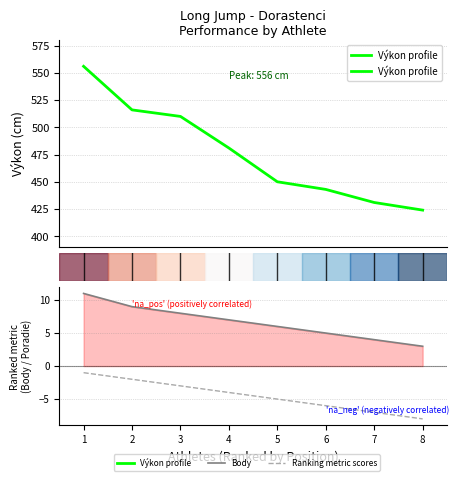

True or false: Výkon profile has a value of 224 at 5.

False